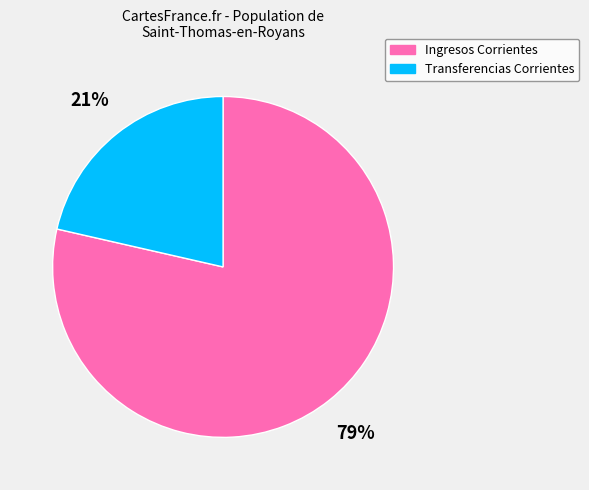

To the nearest percent, what is the combined percentage of Ingresos Corrientes and Transferencias Corrientes?

100%